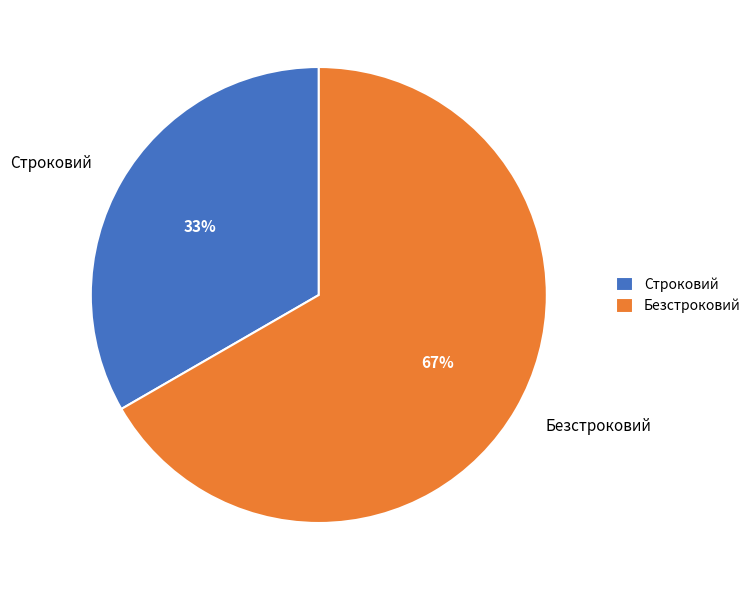

Between Строковий and Безстроковий, which is larger?

Безстроковий